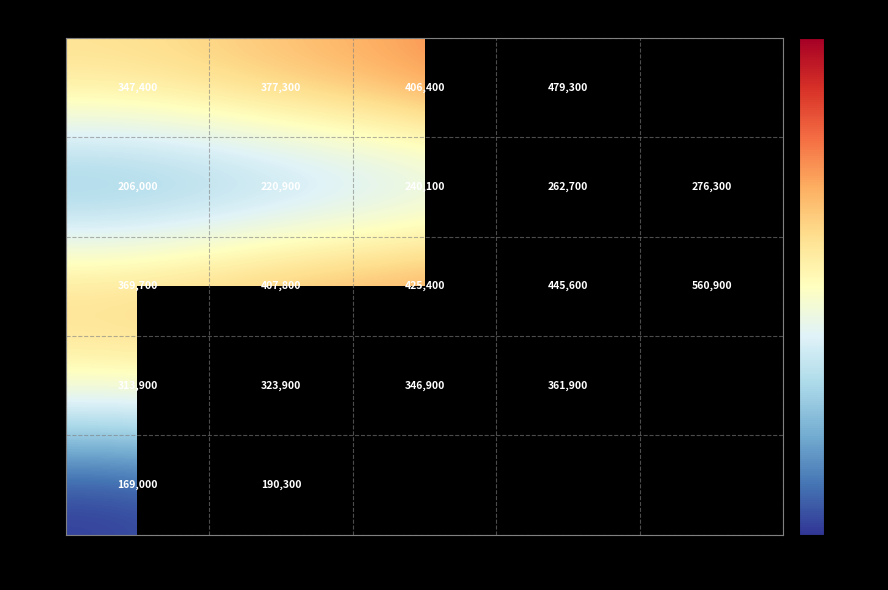

How many values in the 5系 series are below 425400?

2